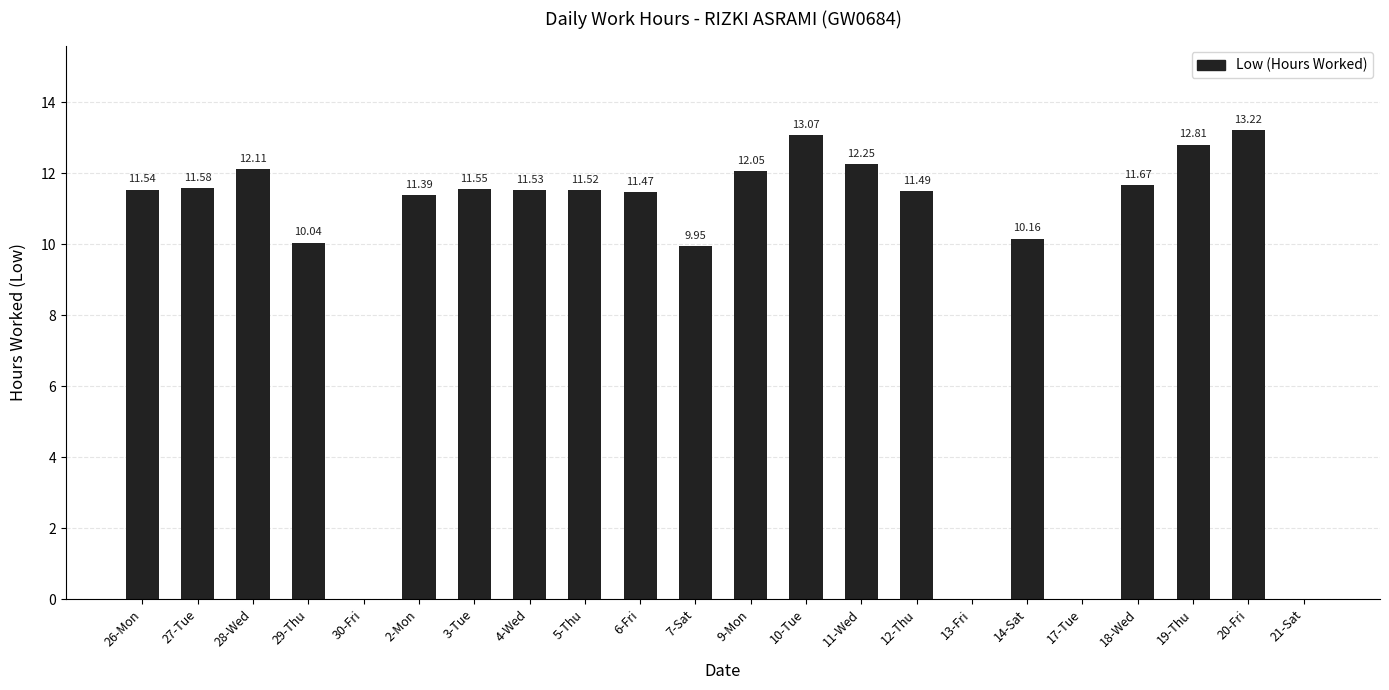

How many series are shown in this chart?

1